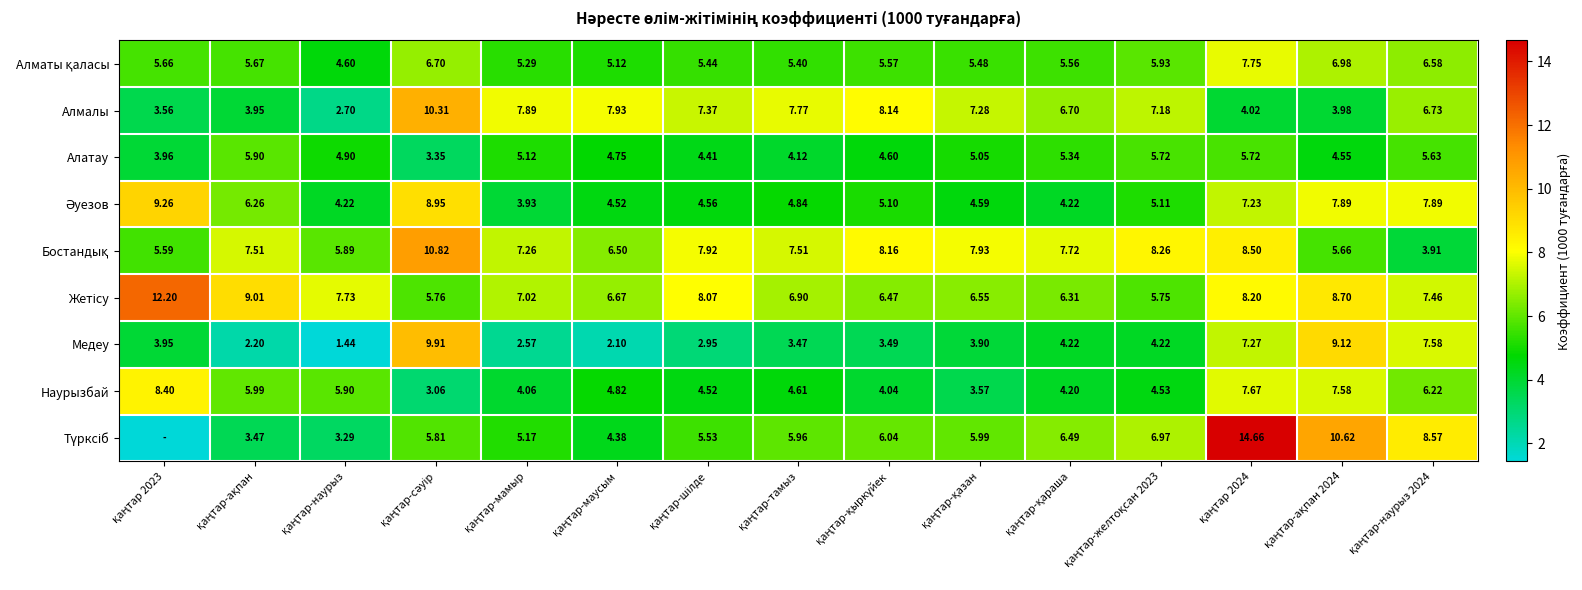

List the labels in order of Медеу value, smallest first.

қаңтар-наурыз, қаңтар-маусым, қаңтар-ақпан, қаңтар-мамыр, қаңтар-шілде, қаңтар-тамыз, қаңтар-қыркүйек, қаңтар-қазан, қаңтар 2023, қаңтар-қараша, қаңтар-желтоқсан 2023, қаңтар 2024, қаңтар-наурыз 2024, қаңтар-ақпан 2024, қаңтар-сәуір